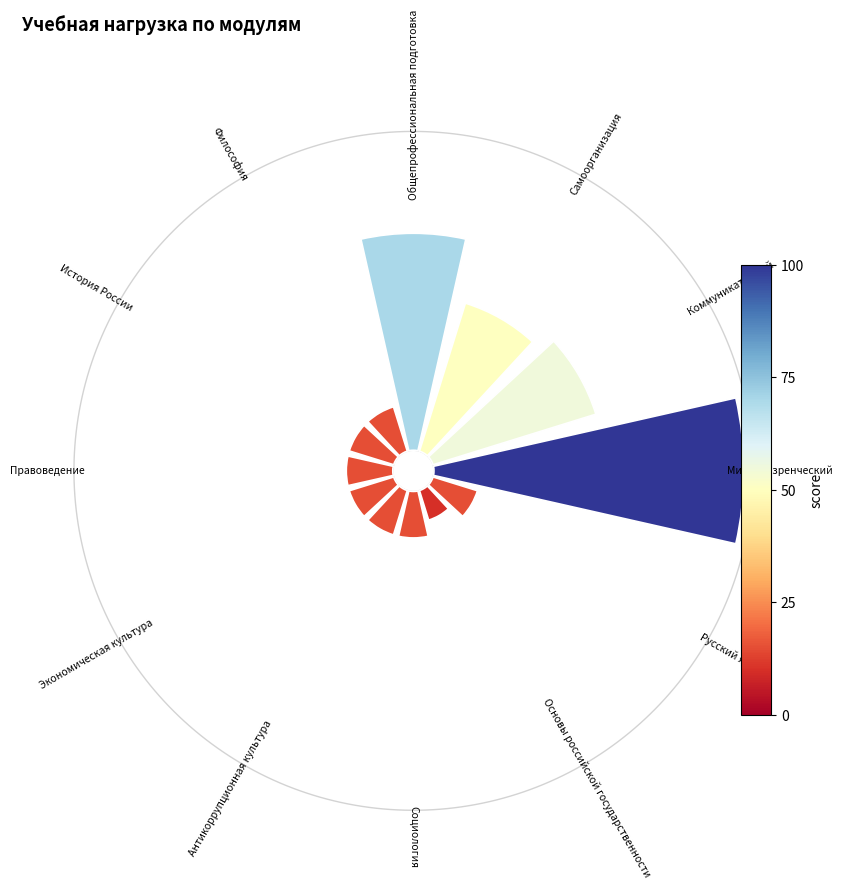

What percentage is the Основы российской государственности slice, to the nearest percent?

3%